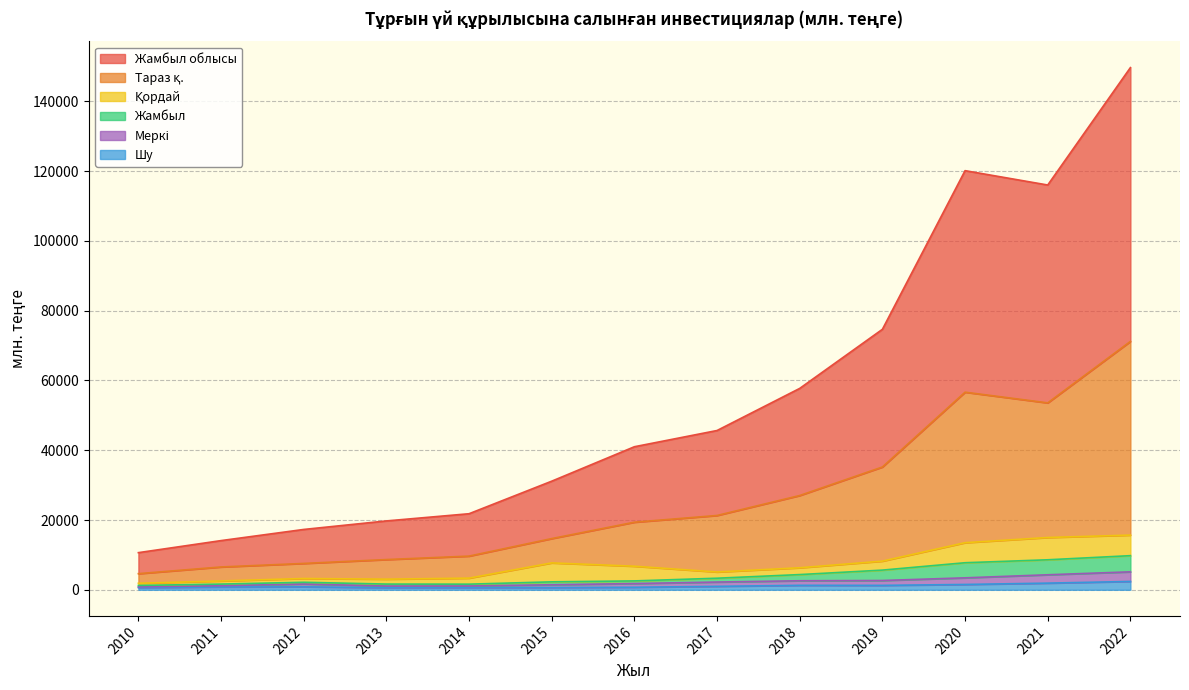

What is the difference between the maximum and minimum values in the Жамбыл облысы series?

139006